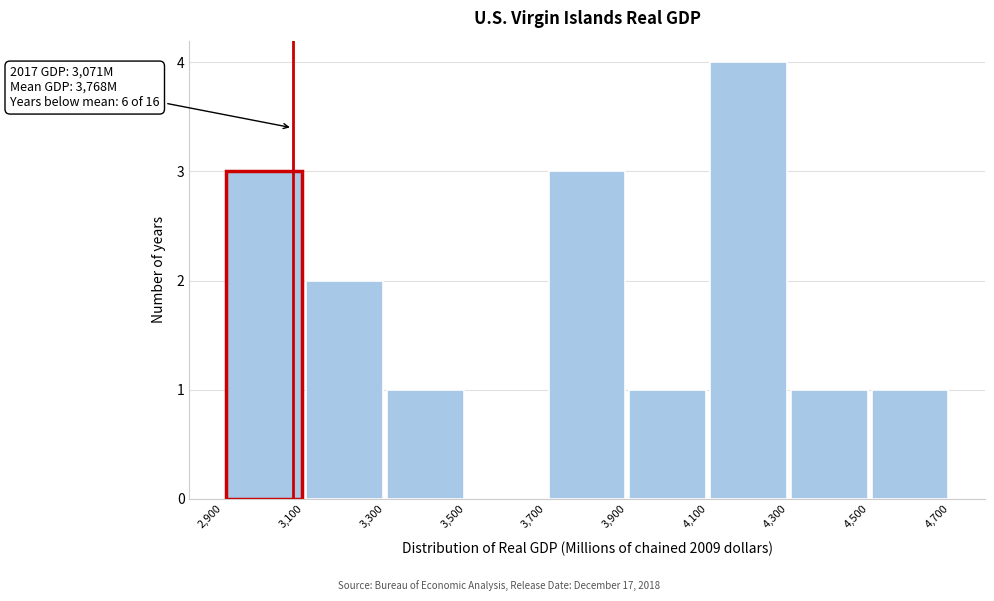

Which range on the x-axis has the tallest bar?

4,100 to 4,300